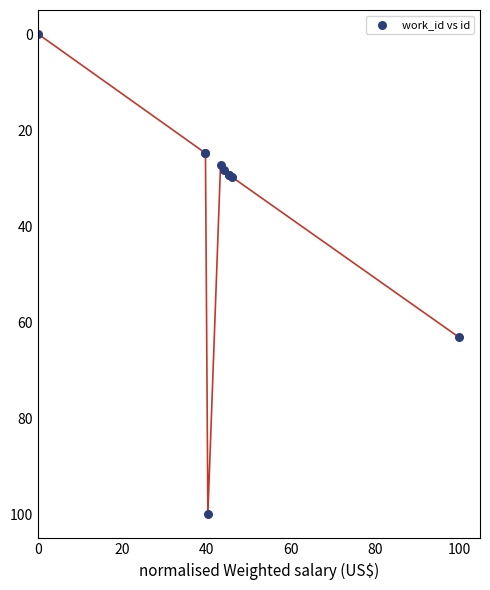

What Y value in the scatter plot is closest to 50?

63.1